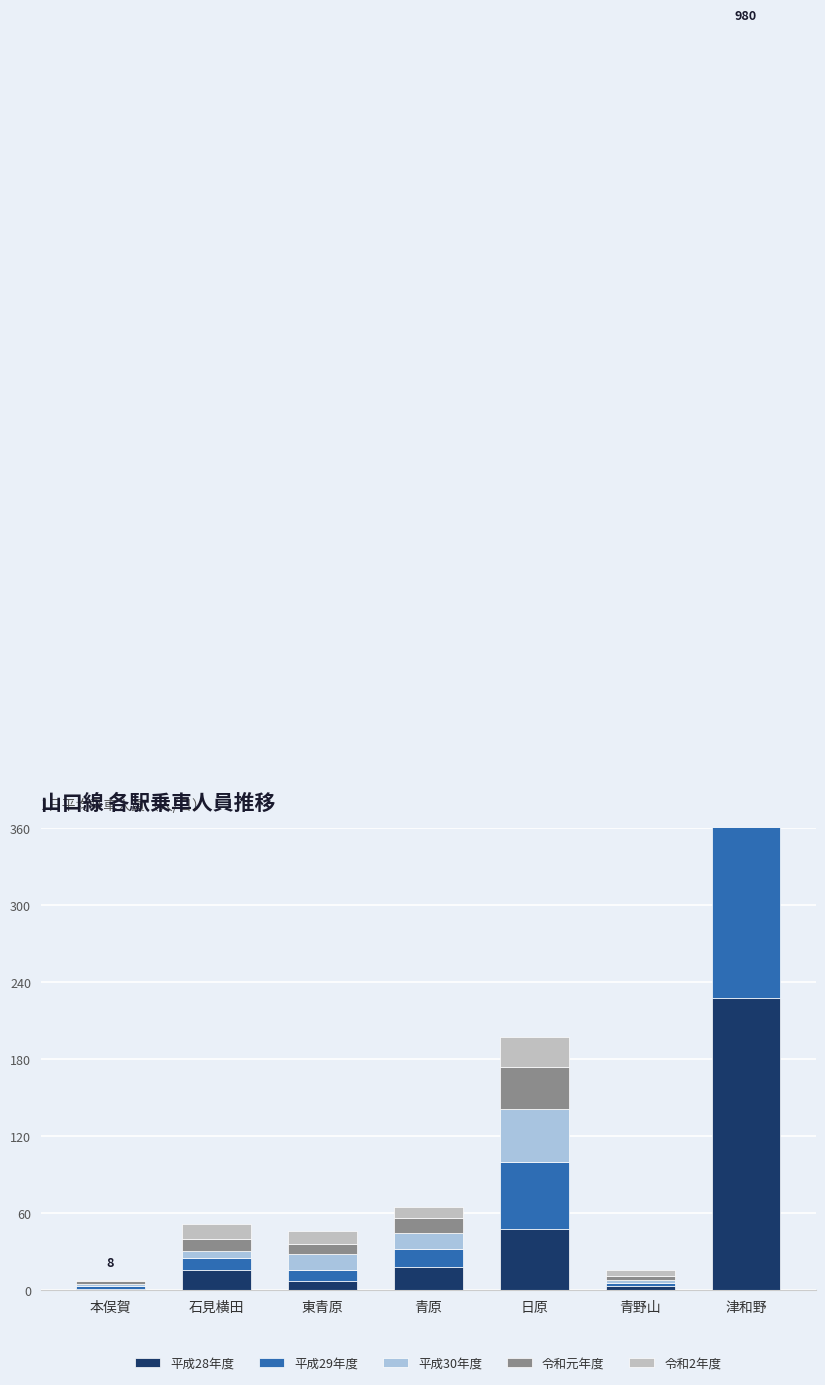

What is the spread (max minus min) of values at 東青原?

5